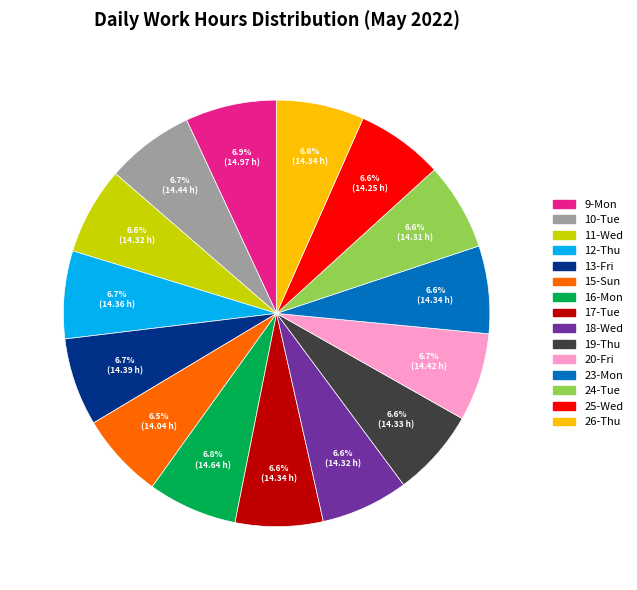

What percentage is the 9-Mon slice, to the nearest percent?

7%